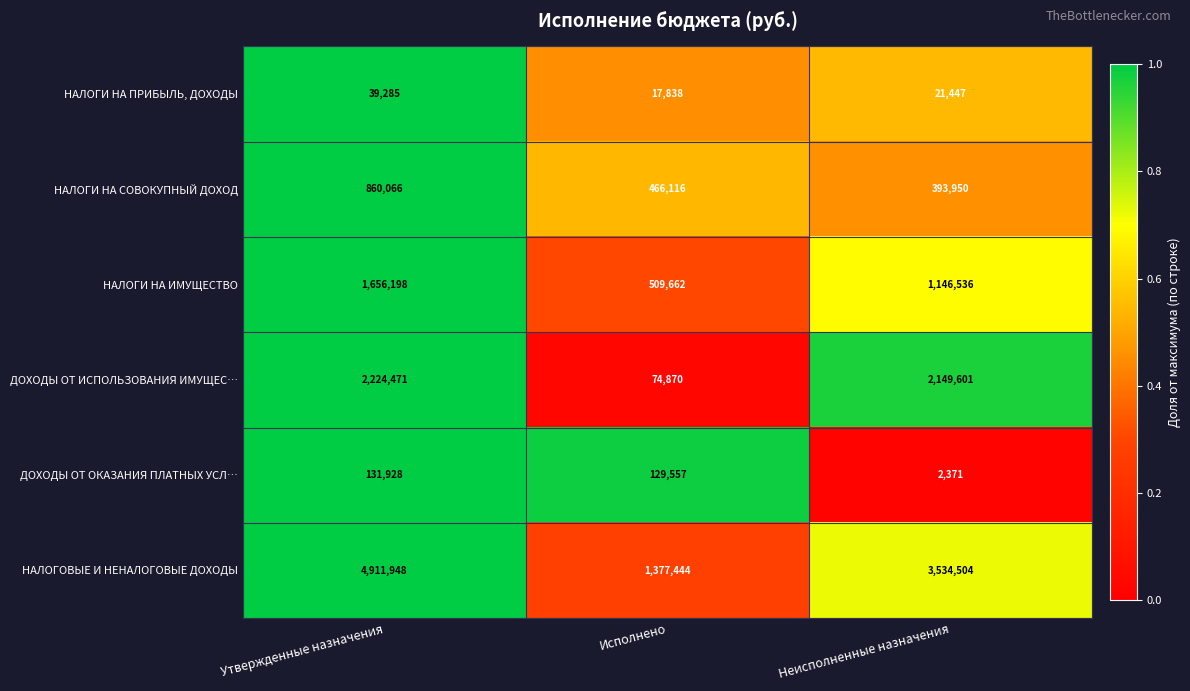

What is the total value across all series at Неисполненные назначения?

7248409